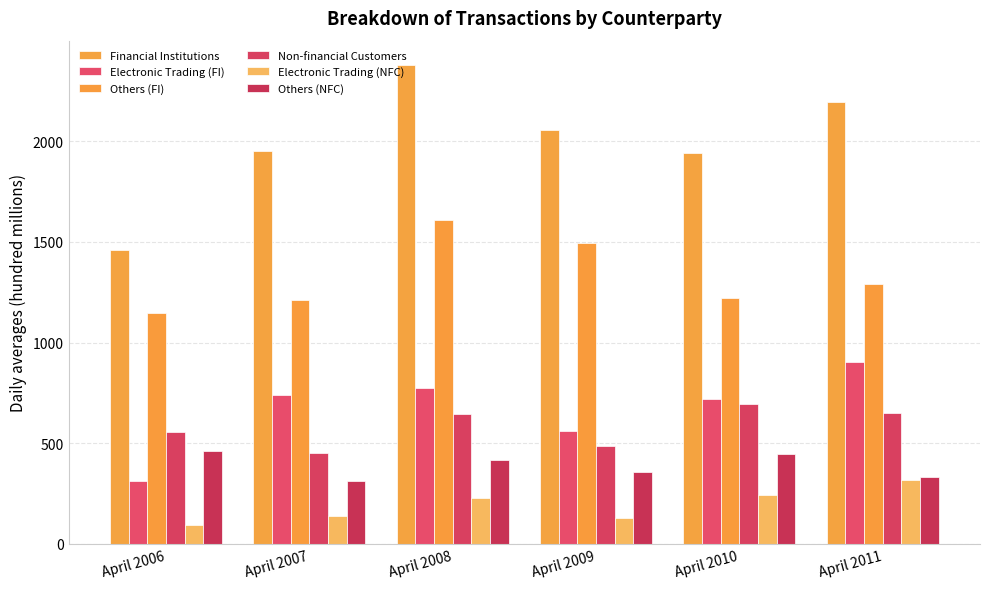

Reading left to right, transcribe all the data shown in this chart.

Financial Institutions: 1461	1950	2380	2057	1943	2196
Electronic Trading (FI): 314	741	773	562	721	905
Others (FI): 1147	1209	1607	1495	1222	1291
Non-financial Customers: 555	454	644	485	693	650
Electronic Trading (NFC): 95	140	226	129	243	319
Others (NFC): 460	313	418	356	449	331